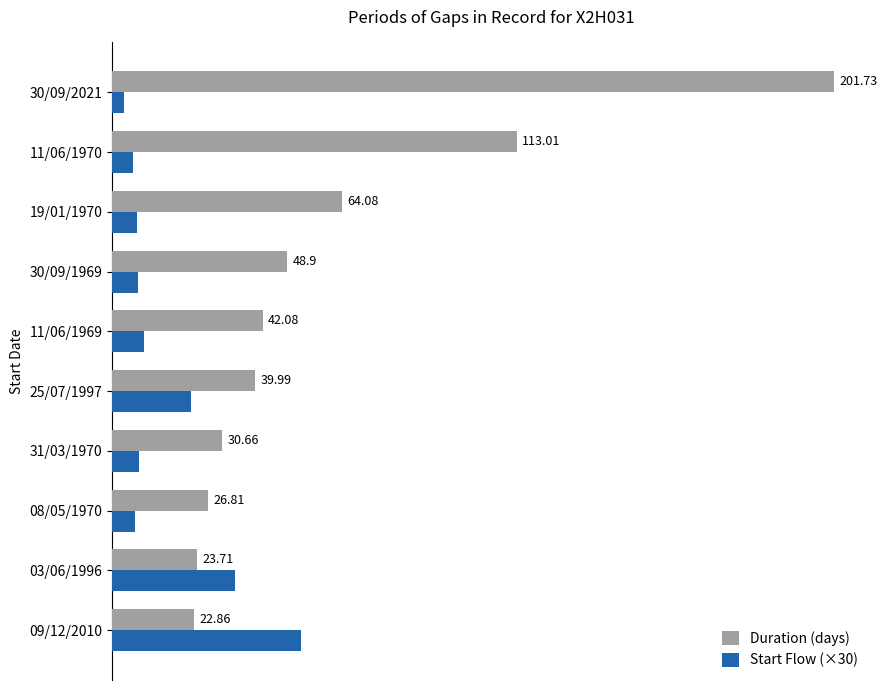

Rank the series by their maximum value, from lowest to highest.

Start Flow (×30), Duration (days)